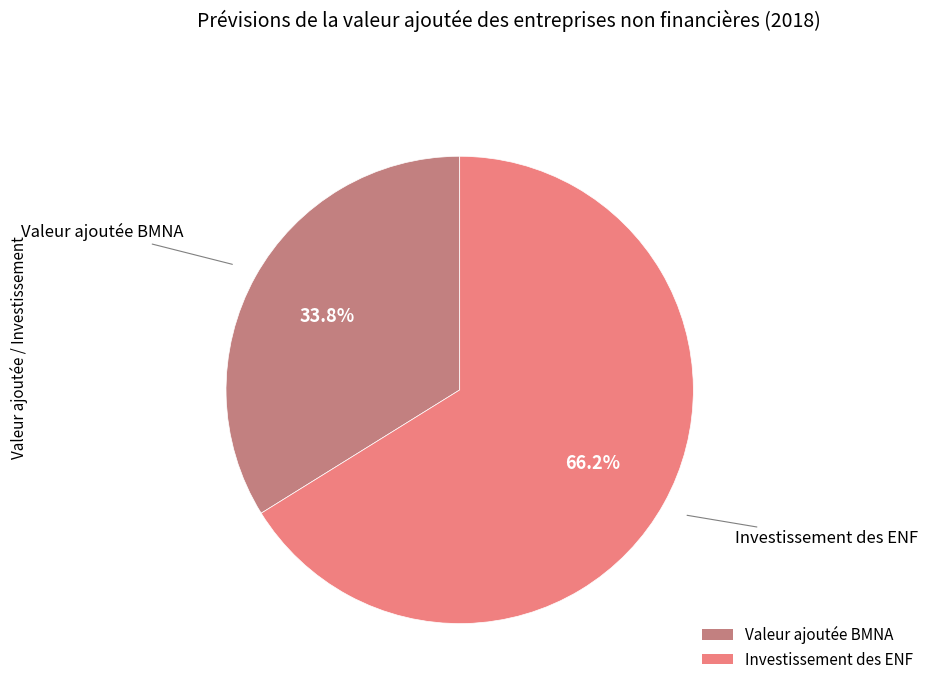

To the nearest percent, what portion does Valeur ajoutée BMNA represent?

34%